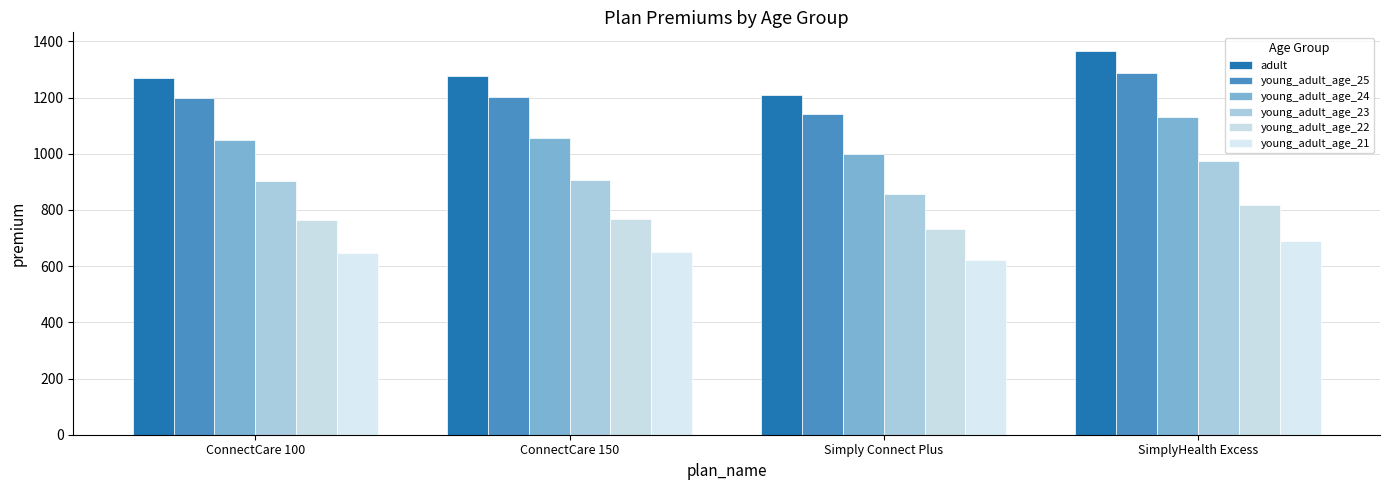

How many series are shown in this chart?

6